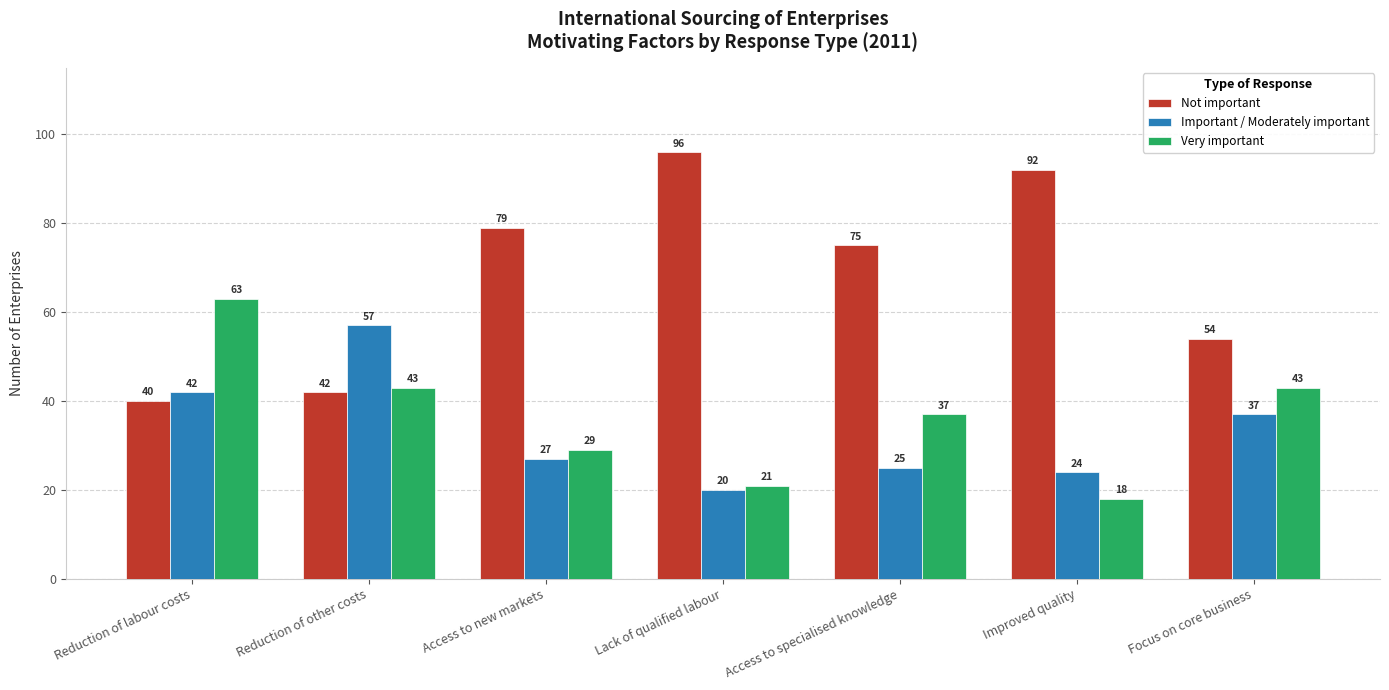

What is the total value across all series at Improved quality?

134